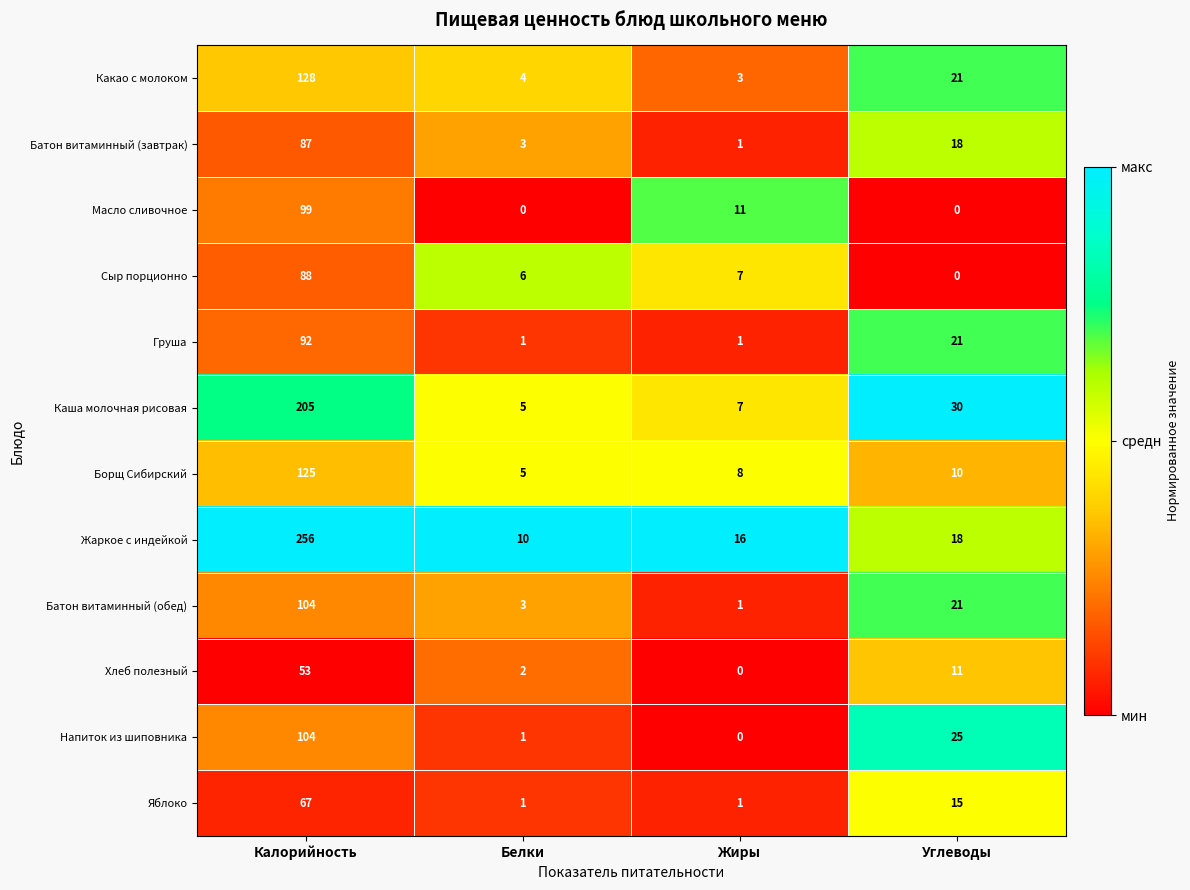

What is the sum of all Каша молочная рисовая values?

247